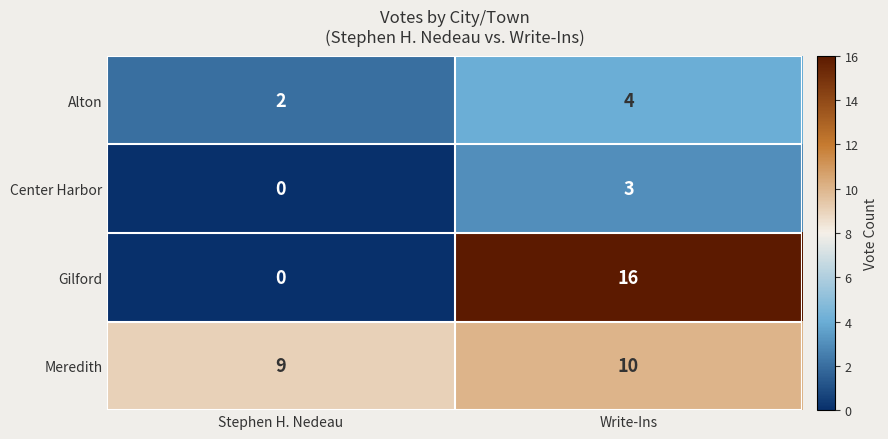

True or false: Center Harbor has a value of 0 at Stephen H. Nedeau.

True